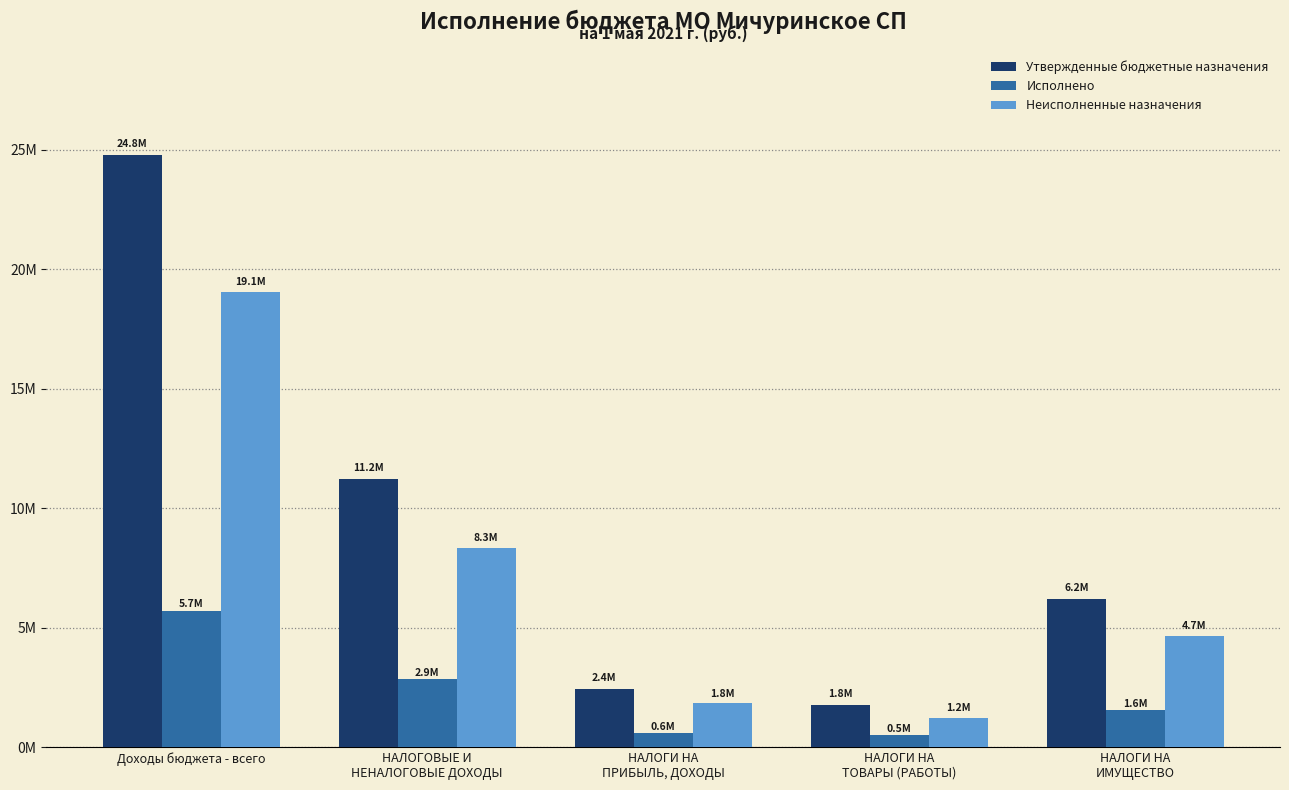

What position from the right is Доходы бюджета - всего?

5